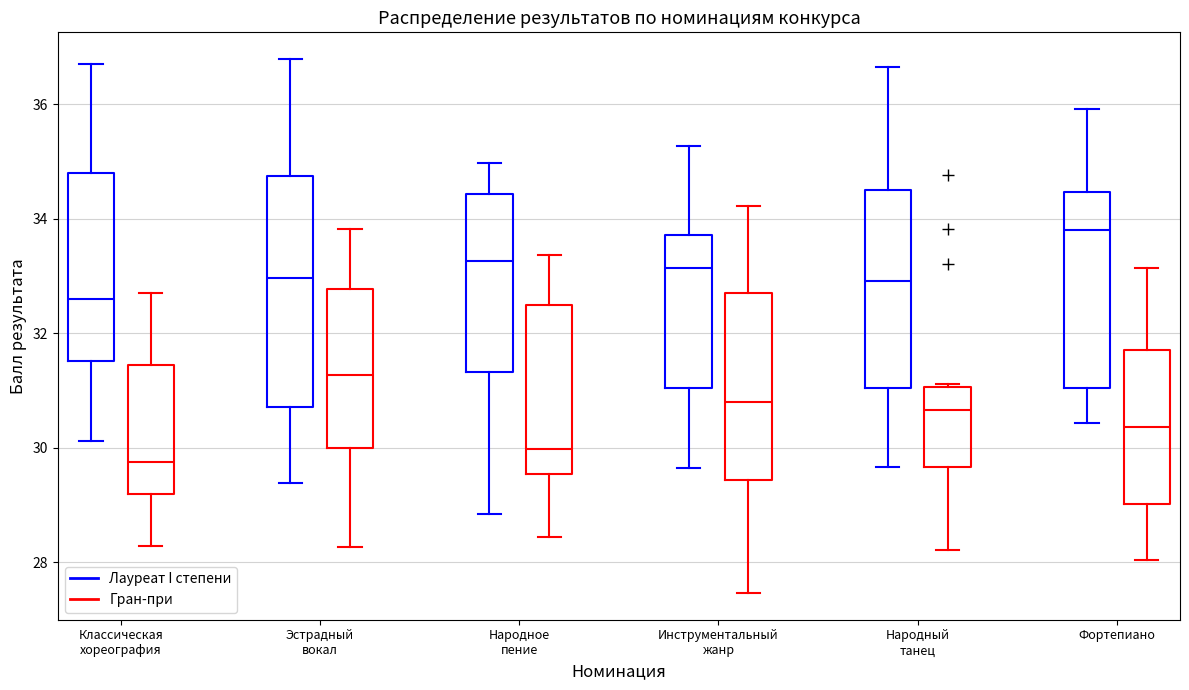

Reading left to right, transcribe this box plot: for each box, give where its median line is, the range the box spans, and where its two whiskers end, as read against the y-axis. The values are not printed on the chart, so give them approximately, as read against the axis.

Классическая хореография (Лауреат I степени): median 32.6, box 31.6 to 34.8, whiskers 30.2 to 36.8
Классическая хореография (Гран-при): median 29.8, box 29.2 to 31.4, whiskers 28.2 to 32.8
Эстрадный вокал (Лауреат I степени): median 33.0, box 30.8 to 34.8, whiskers 29.4 to 36.8
Эстрадный вокал (Гран-при): median 31.2, box 30.0 to 32.8, whiskers 28.2 to 33.8
Народное пение (Лауреат I степени): median 33.2, box 31.4 to 34.4, whiskers 28.8 to 35.0
Народное пение (Гран-при): median 30.0, box 29.6 to 32.6, whiskers 28.4 to 33.4
Инструментальный жанр (Лауреат I степени): median 33.2, box 31.0 to 33.8, whiskers 29.6 to 35.2
Инструментальный жанр (Гран-при): median 30.8, box 29.4 to 32.8, whiskers 27.4 to 34.2
Народный танец (Лауреат I степени): median 33.0, box 31.0 to 34.6, whiskers 29.6 to 36.6
Народный танец (Гран-при): median 30.6, box 29.6 to 31.0, whiskers 28.2 to 31.2
Фортепиано (Лауреат I степени): median 33.8, box 31.0 to 34.4, whiskers 30.4 to 36.0
Фортепиано (Гран-при): median 30.4, box 29.0 to 31.8, whiskers 28.0 to 33.2